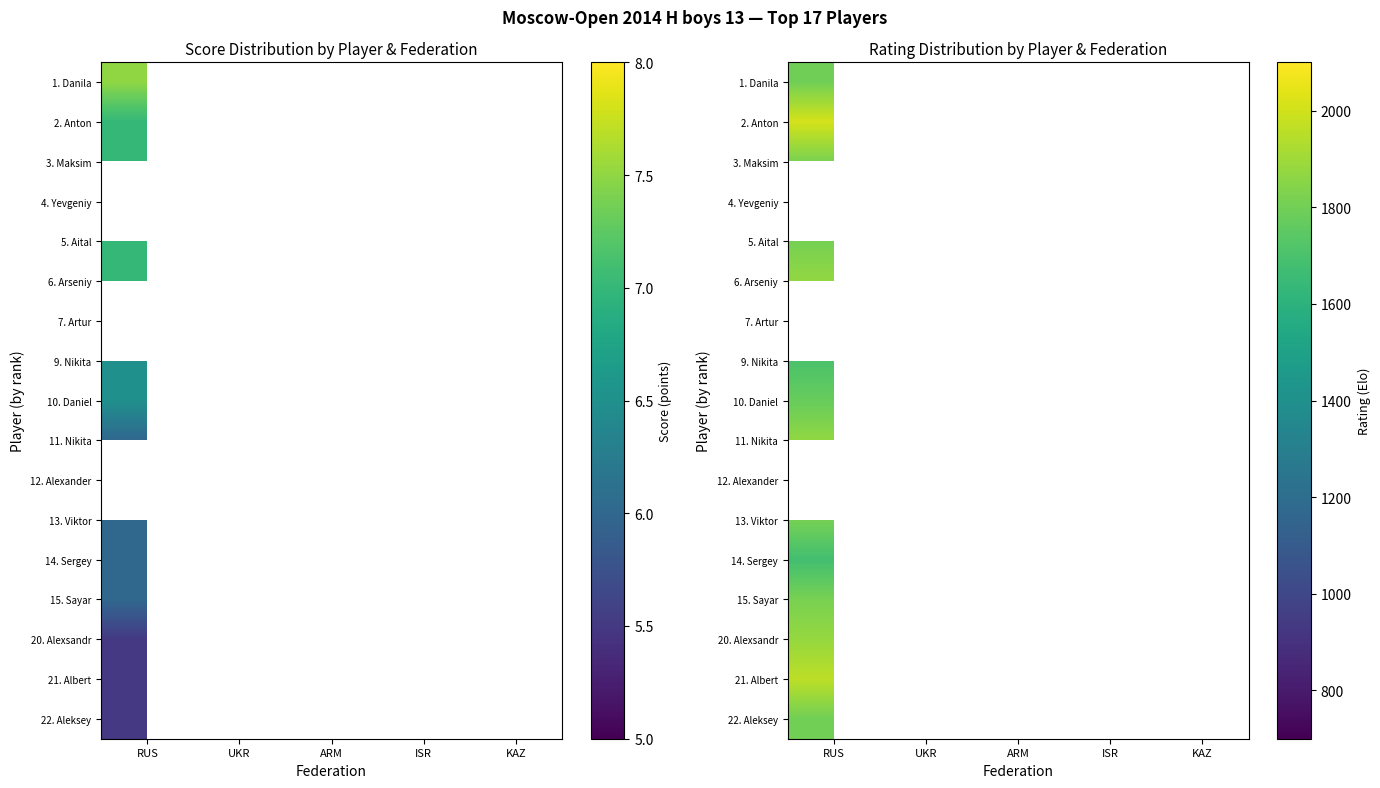

Is it true that 12. Alexander equals 0 at ARM?

True